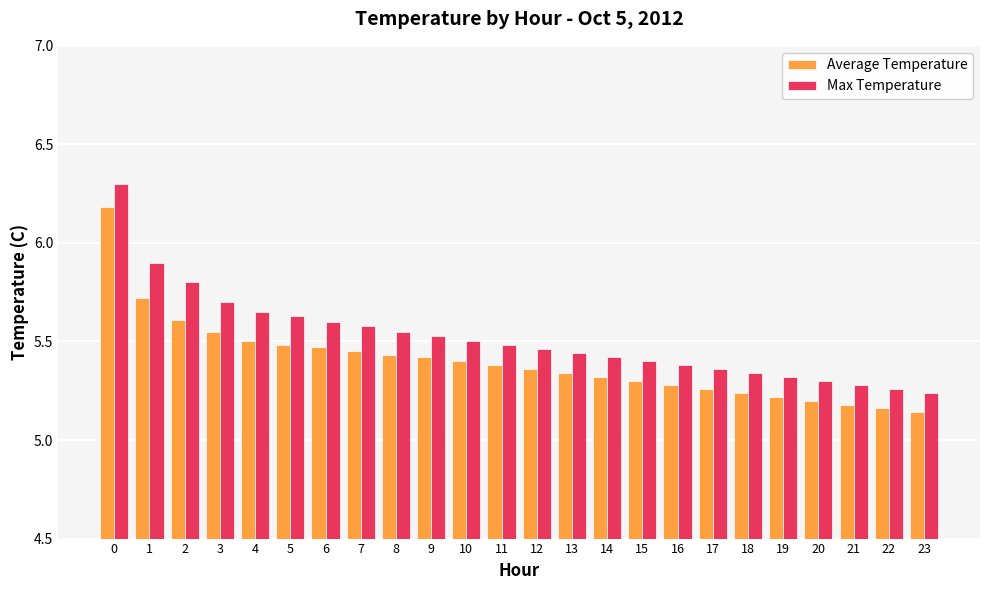

What is the difference between the maximum and minimum values in the Max Temperature series?

1.1